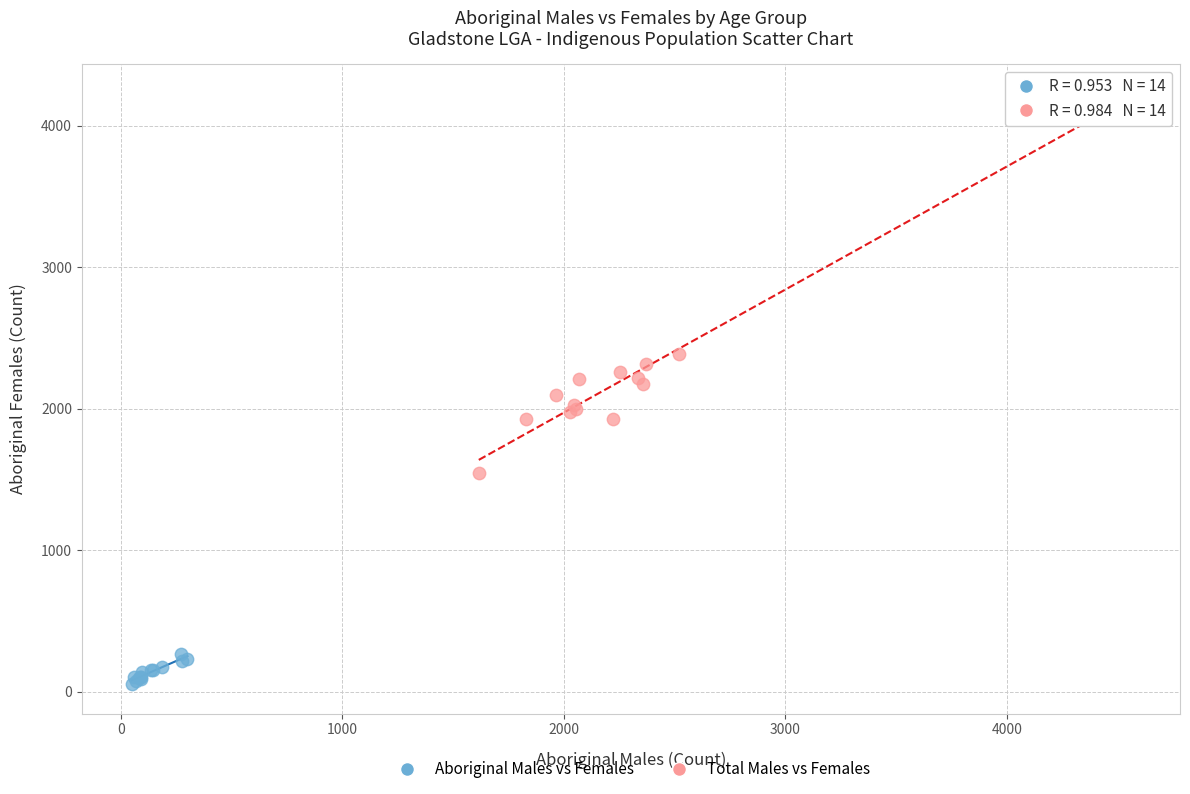

Which series contains the lowest Y value?

Aboriginal Males vs Females